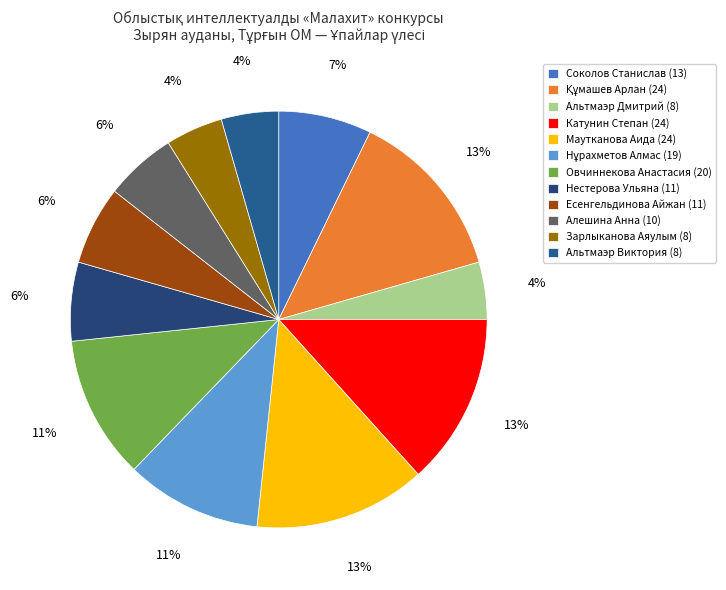

To the nearest percent, what is the combined percentage of Зарлыканова Аяулым and Маутканова Аида?

18%